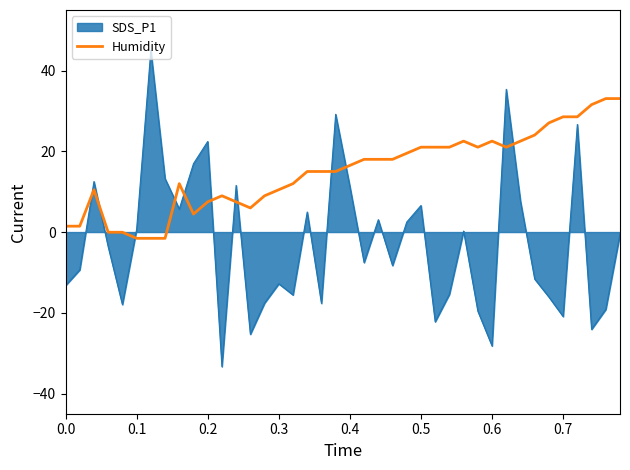

What is the smallest value displayed?

-33.3